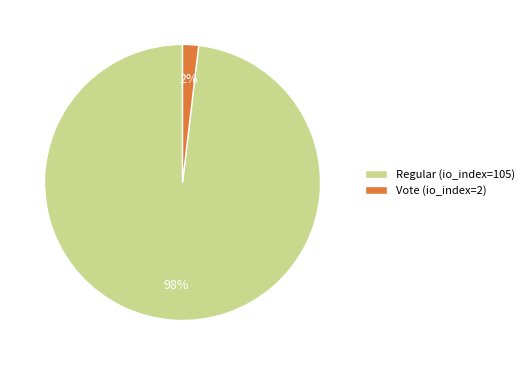

What percentage is the Regular (io_index=105) slice, to the nearest percent?

98%